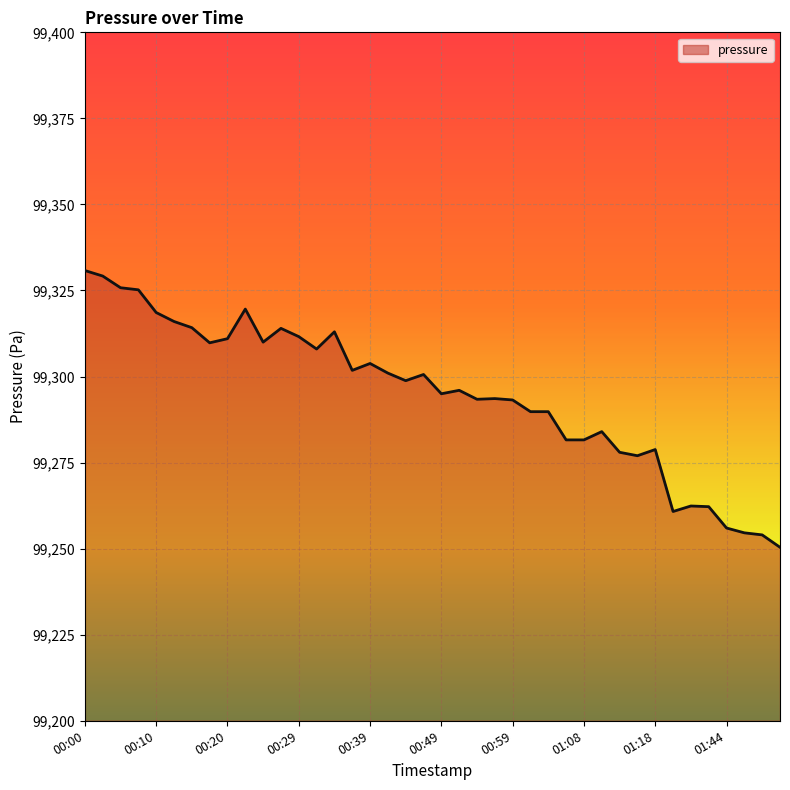

What is the difference between the maximum and minimum values?

80.4